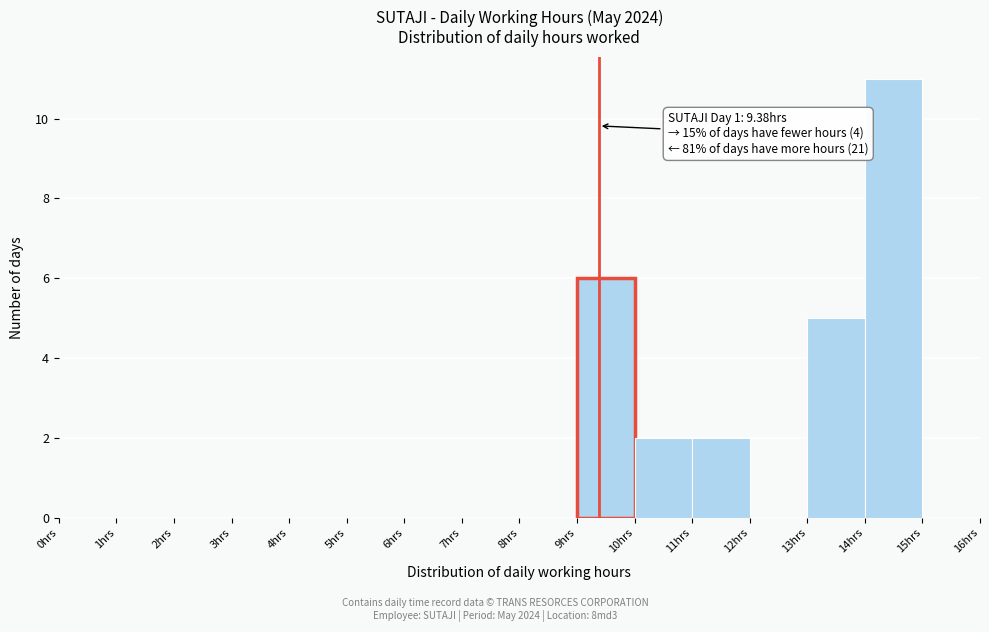

Over which range of the x-axis is the bar tallest?

14 to 15